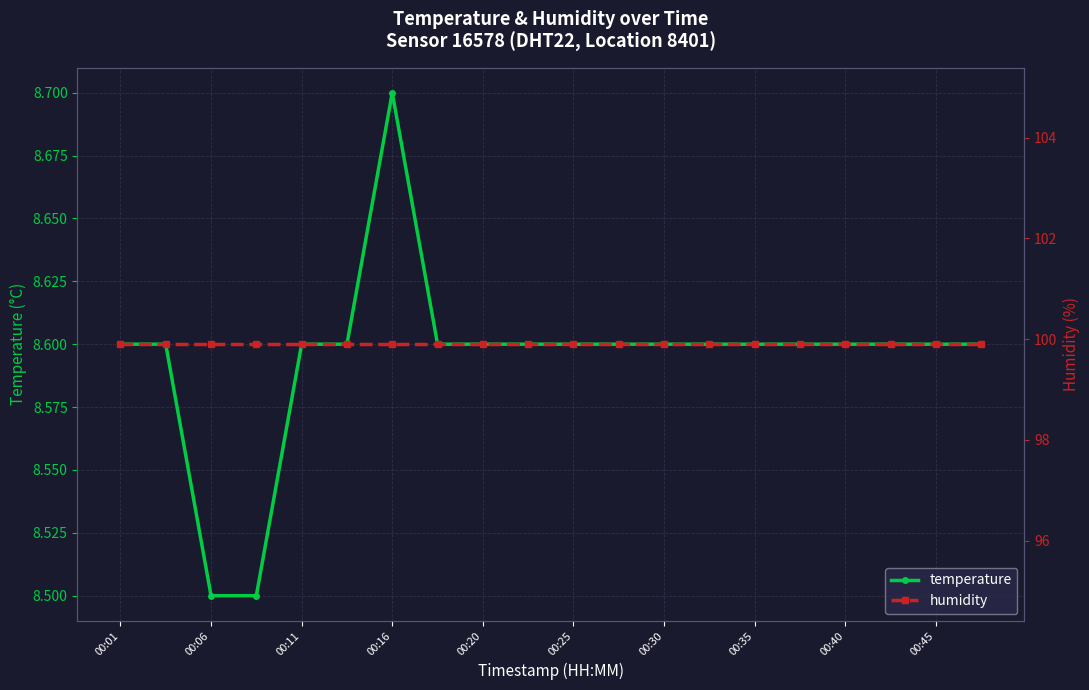

What is the greatest value displayed?

99.9